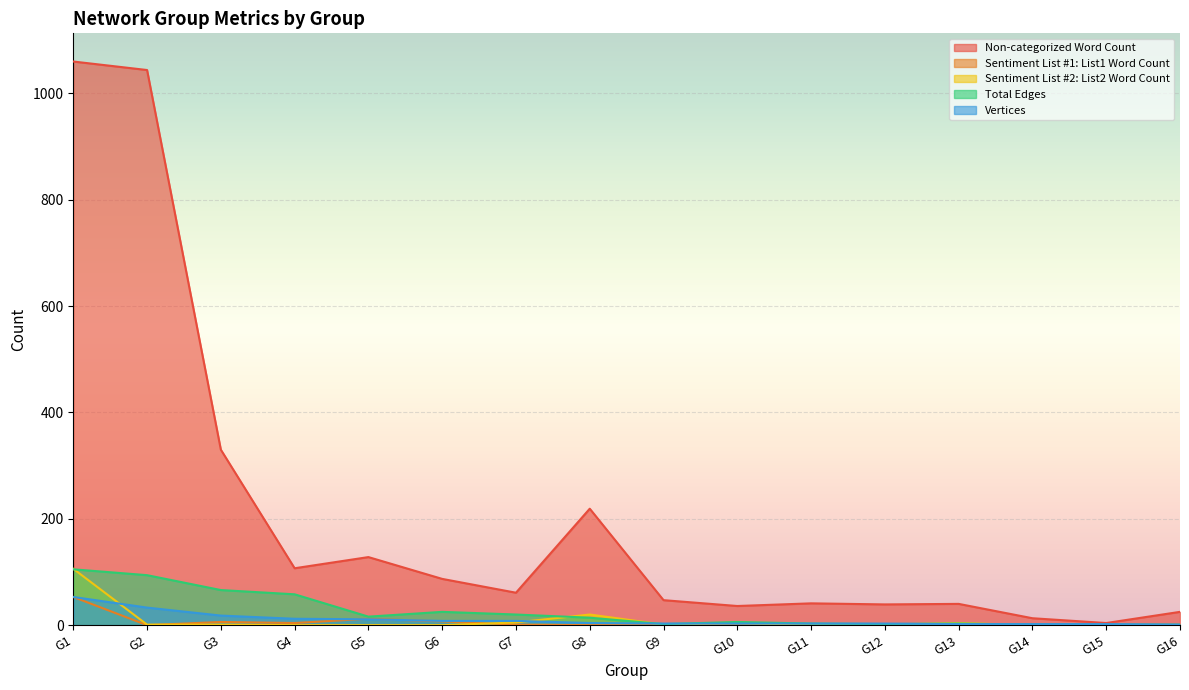

What is the sum of all Non-categorized Word Count values?

3281